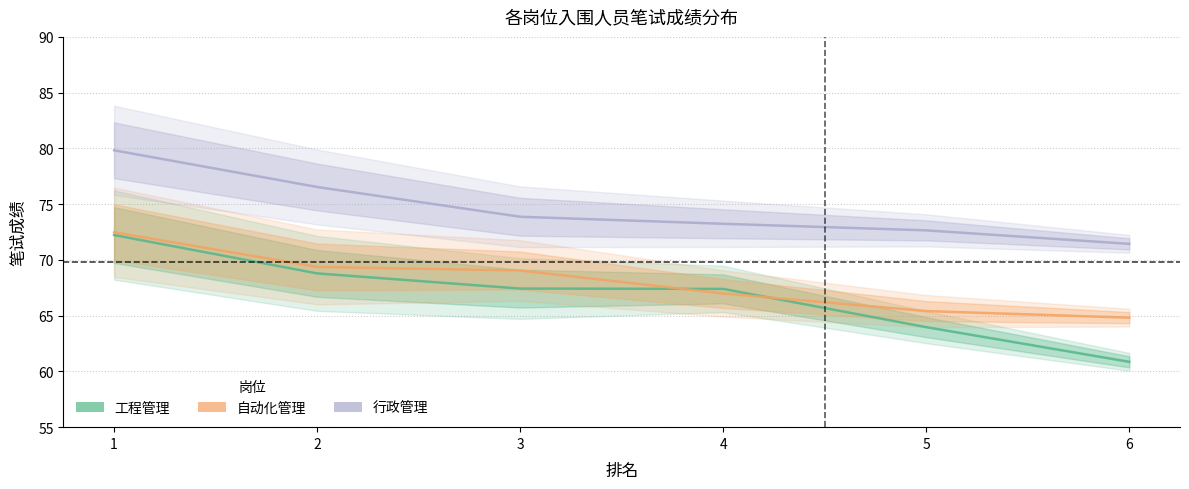

What is the sum of the 行政管理 values at 1 and 5?

152.5